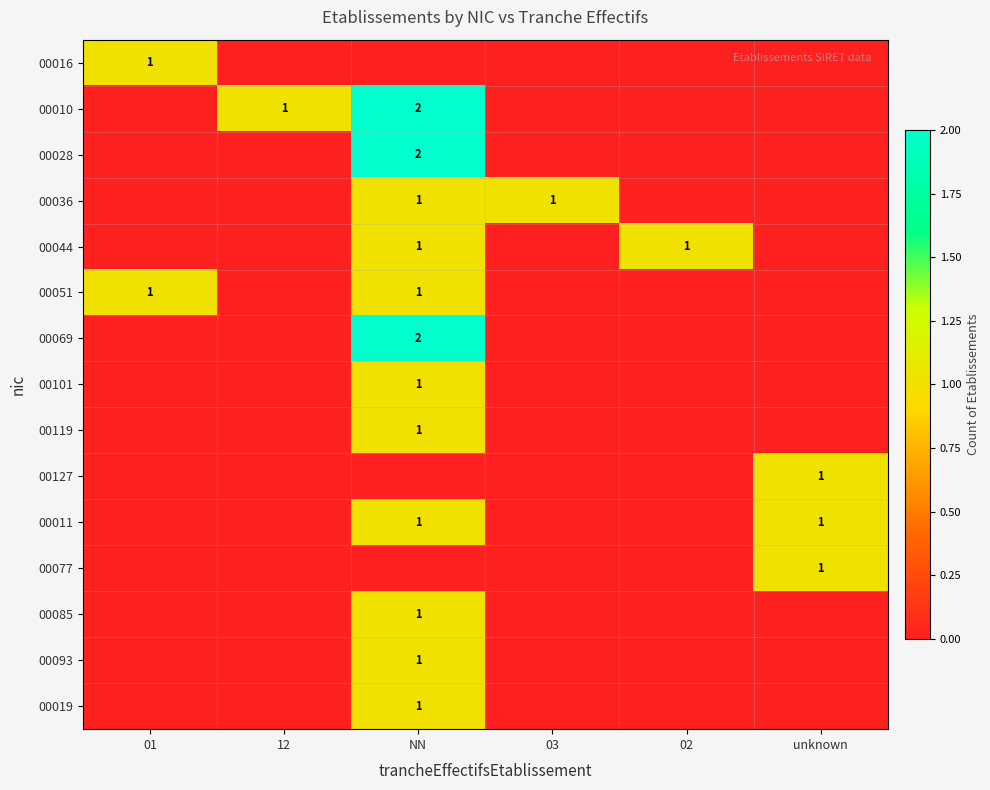

The 00010 series shows 2 at NN. True or false?

True